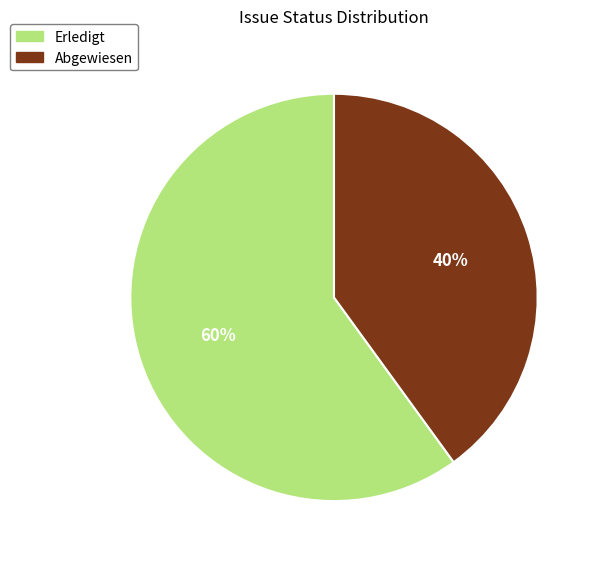

To the nearest percent, what is the difference between the largest and smallest slice percentages?

20%